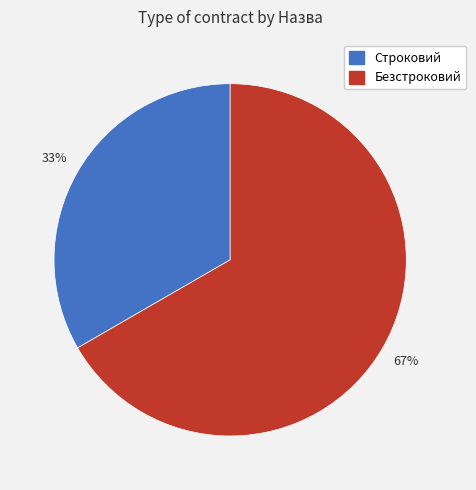

How many slices are in this pie chart?

2